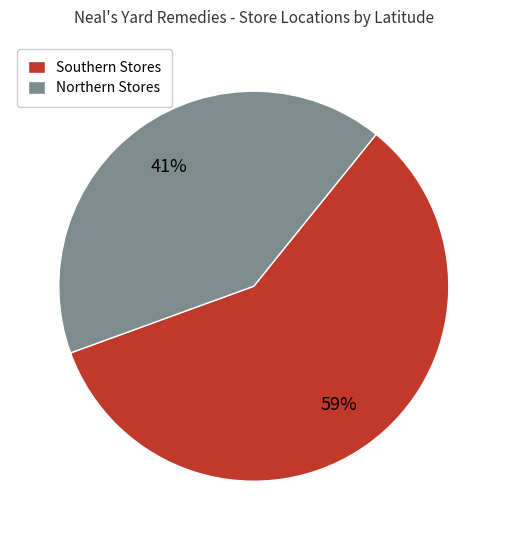

Between Northern Stores and Southern Stores, which is larger?

Southern Stores